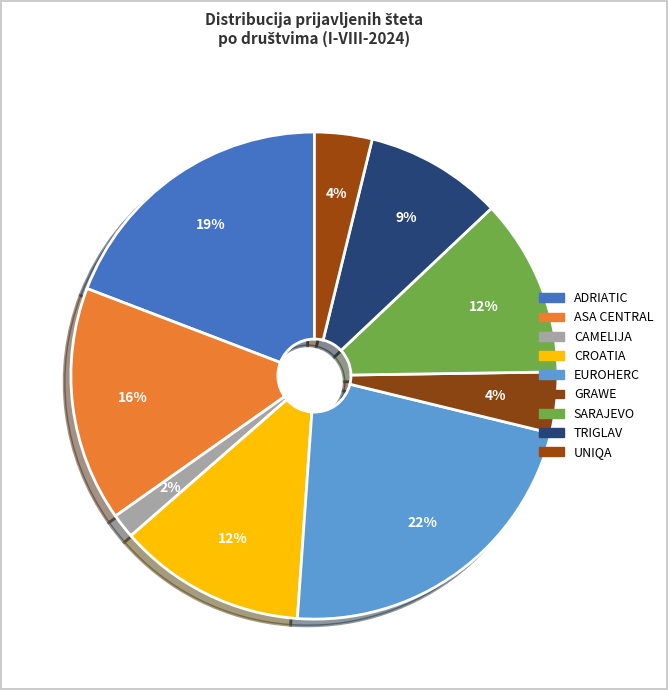

How many segments does this pie chart have?

9